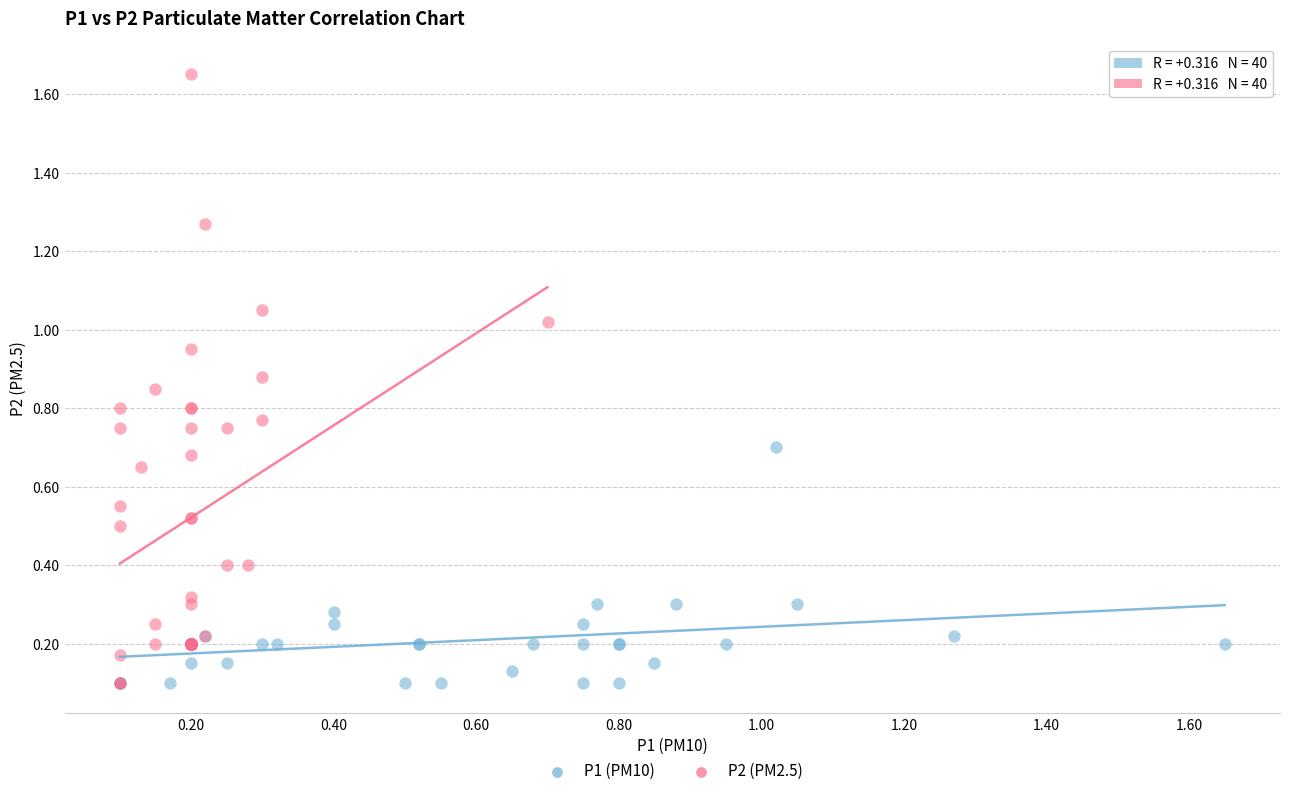

Which series has the largest Y range (max minus min)?

P2 (PM2.5)